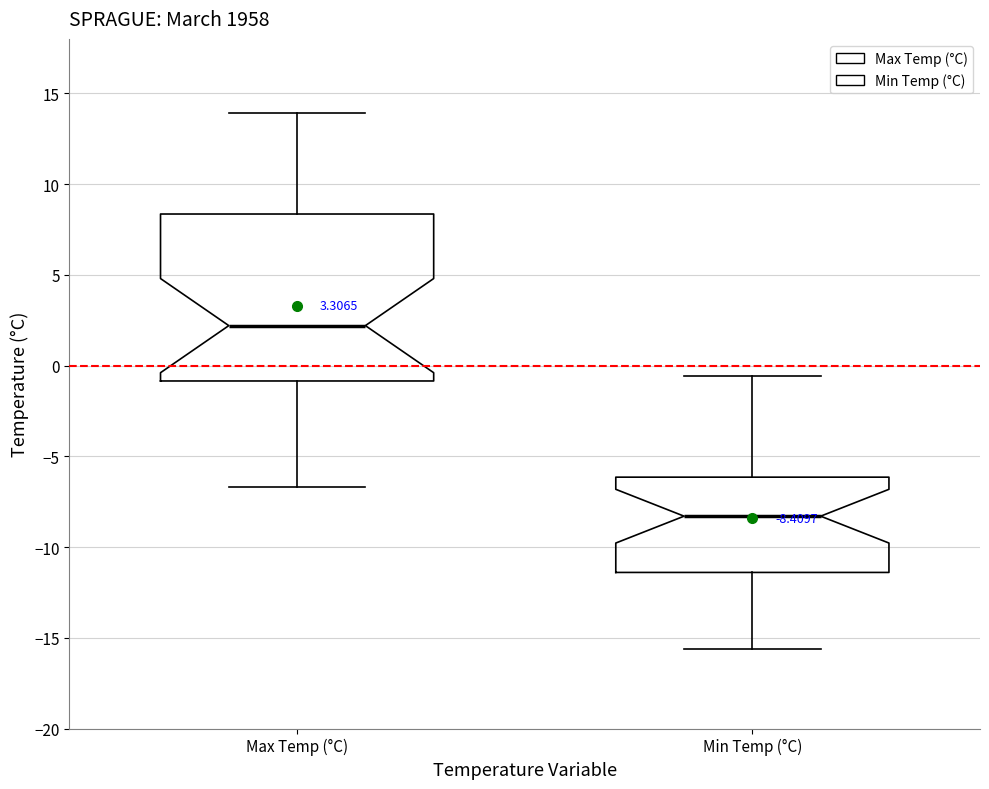

Which box is the tallest, from its lower edge to its upper edge?

Max Temp (°C)